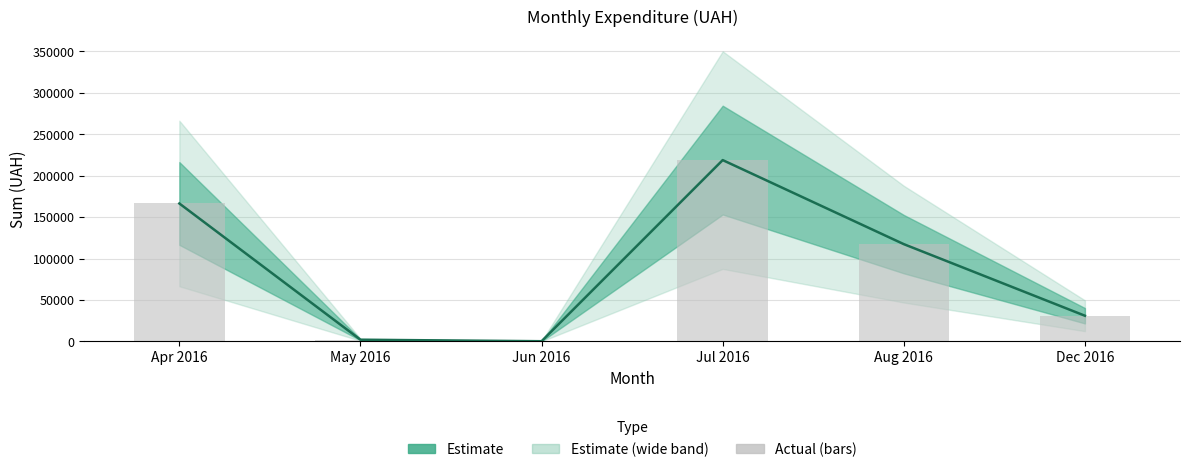

True or false: the data shows 240.0 at Jun 2016.

True